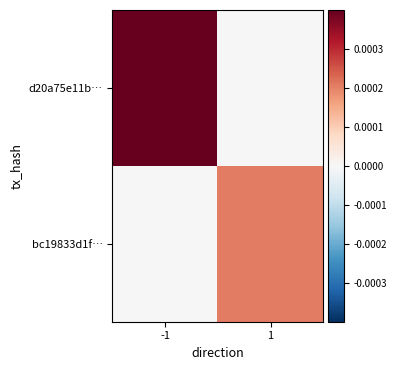

Between 1 and -1, which is larger?

-1